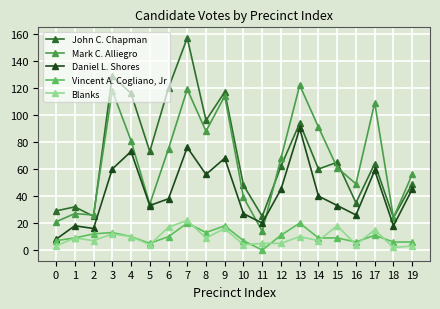

What is the difference between the highest and lowest values at 19?

53